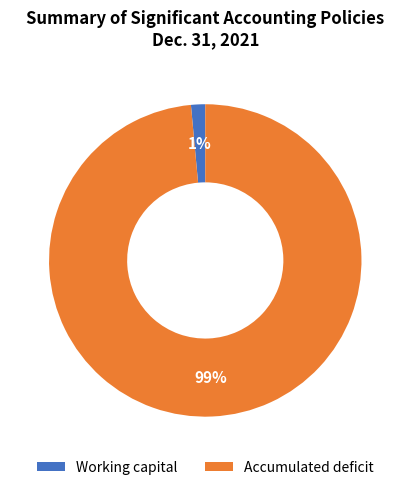

How many slices are in this pie chart?

2